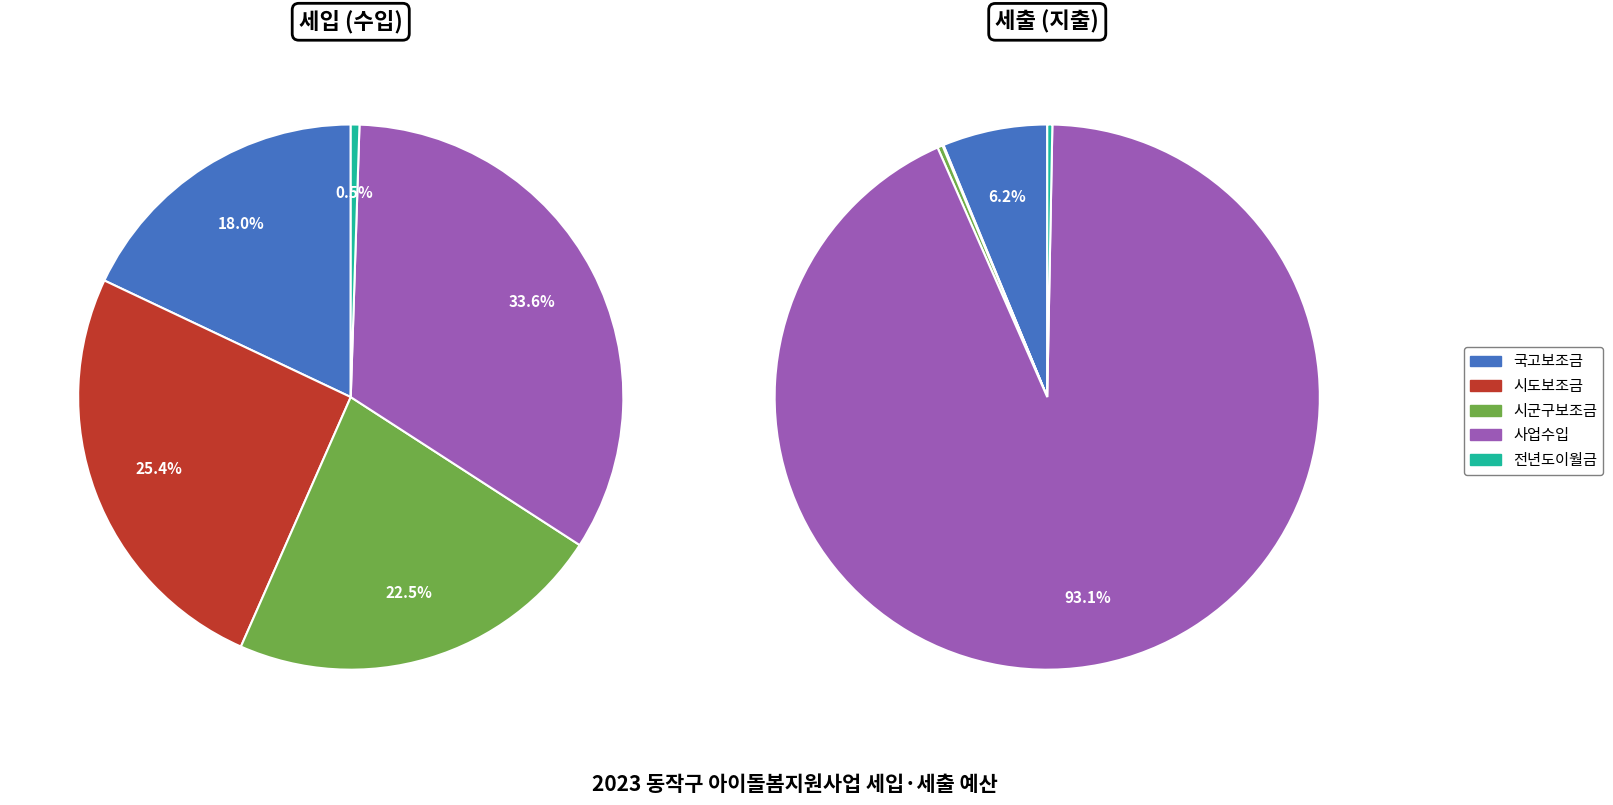

To the nearest percent, what portion does 국고보조금 represent?

18%